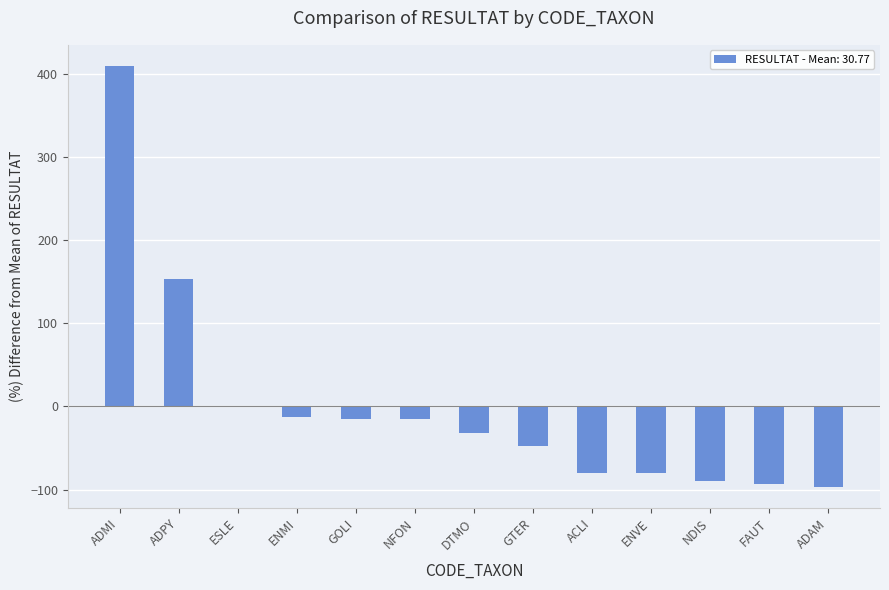

What is the sum of the values at DTMO and ENMI?

-44.0